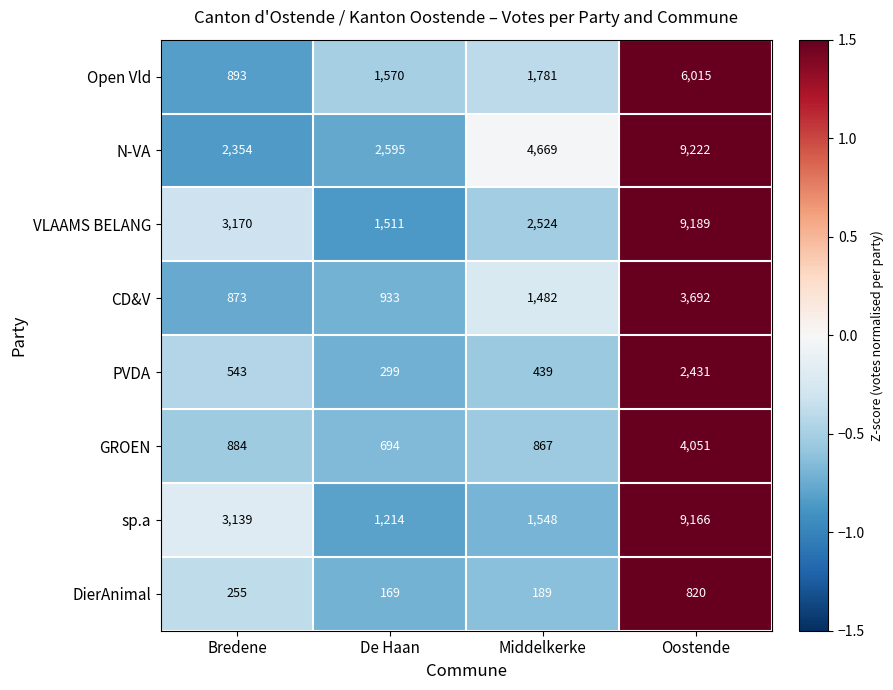

At which category is the sum across all series the highest?

Oostende